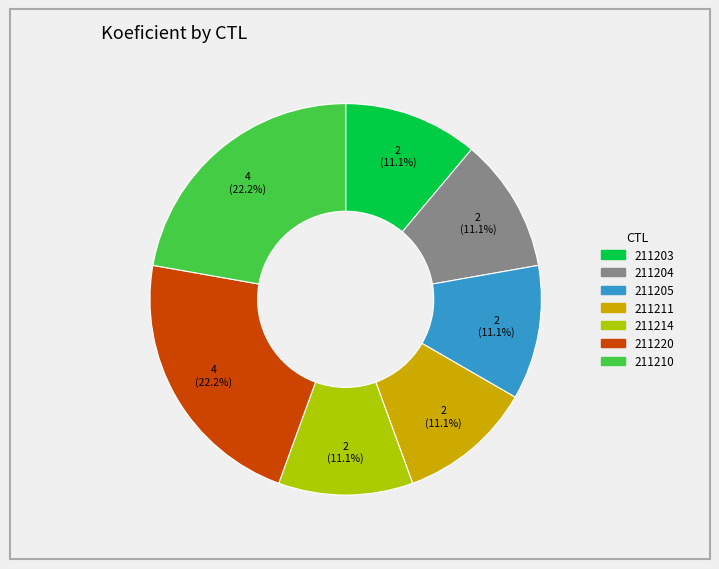

To the nearest percent, what is the average slice percentage?

14%